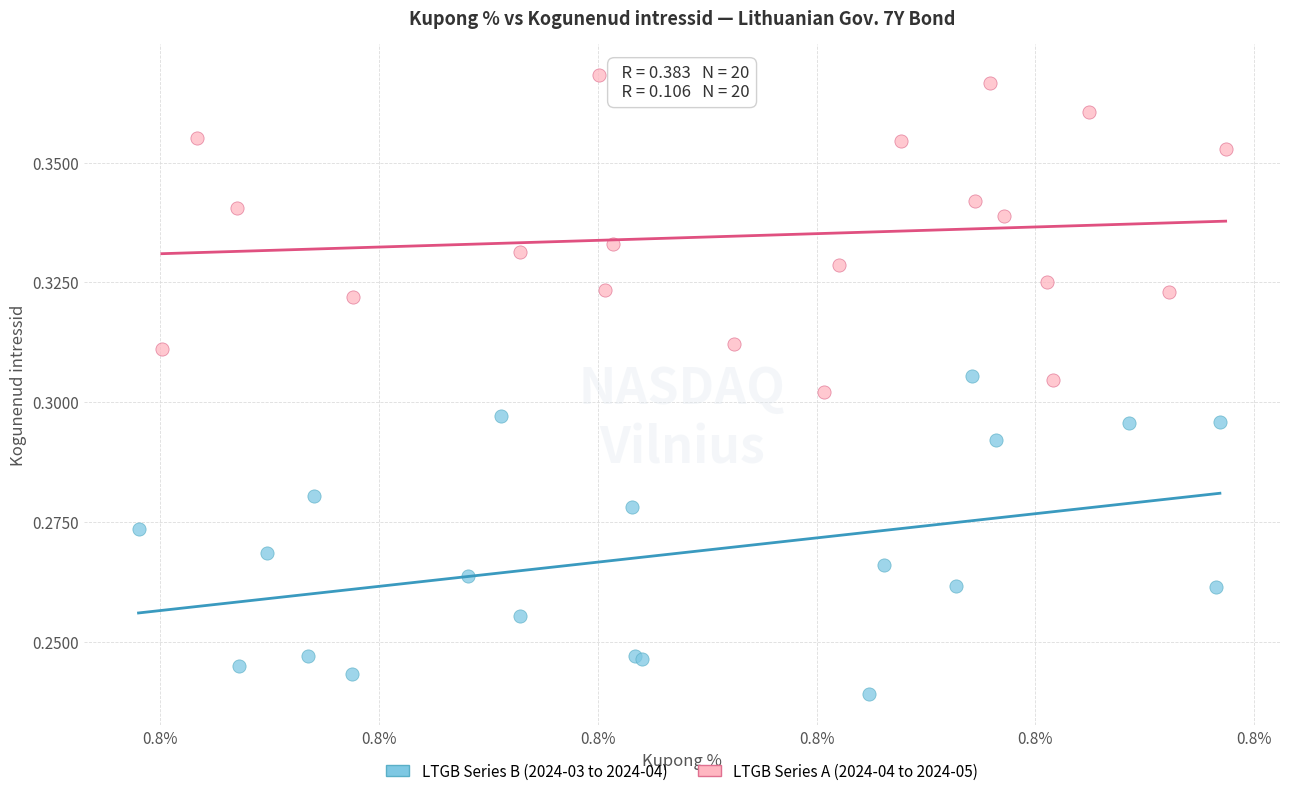

Which series contains the lowest Y value?

LTGB Series B (2024-03 to 2024-04)